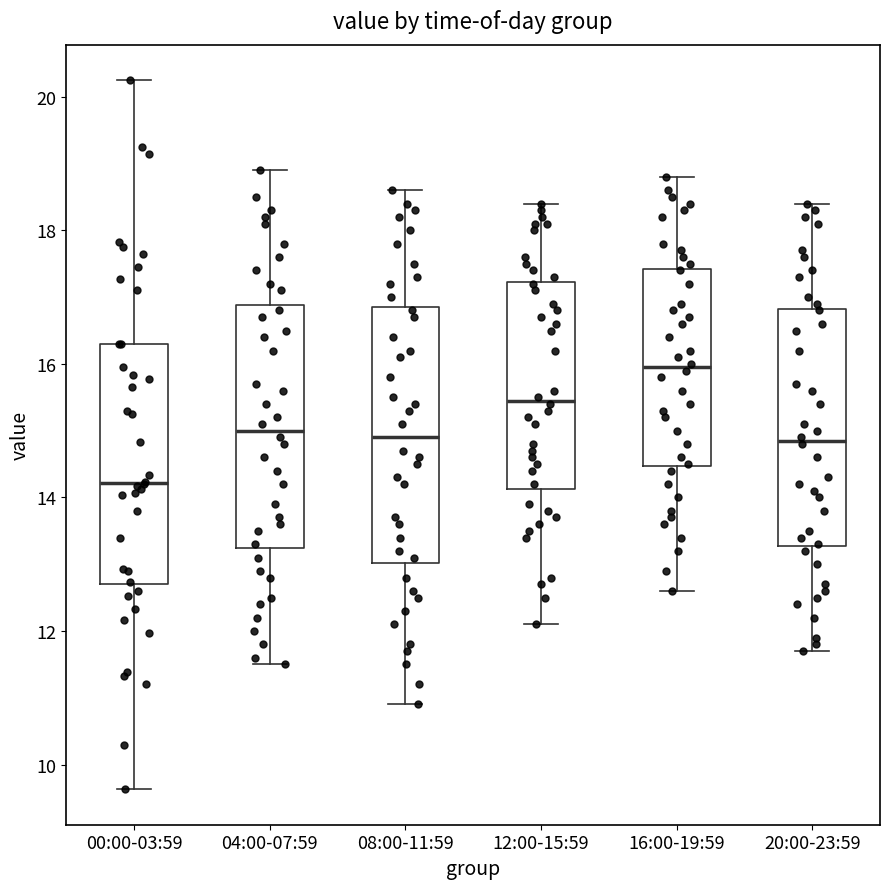

Reading left to right, read every box against the y-axis: the position of its median line, the range the box covers, and the ends of its whiskers. The values are not printed on the chart, so give them approximately, as read against the axis.

00:00-03:59: median 14.2, box 12.6 to 16.4, whiskers 9.6 to 20.2
04:00-07:59: median 15.0, box 13.2 to 16.8, whiskers 11.6 to 19.0
08:00-11:59: median 15.0, box 13.0 to 16.8, whiskers 11.0 to 18.6
12:00-15:59: median 15.4, box 14.2 to 17.2, whiskers 12.2 to 18.4
16:00-19:59: median 16.0, box 14.4 to 17.4, whiskers 12.6 to 18.8
20:00-23:59: median 14.8, box 13.2 to 16.8, whiskers 11.8 to 18.4